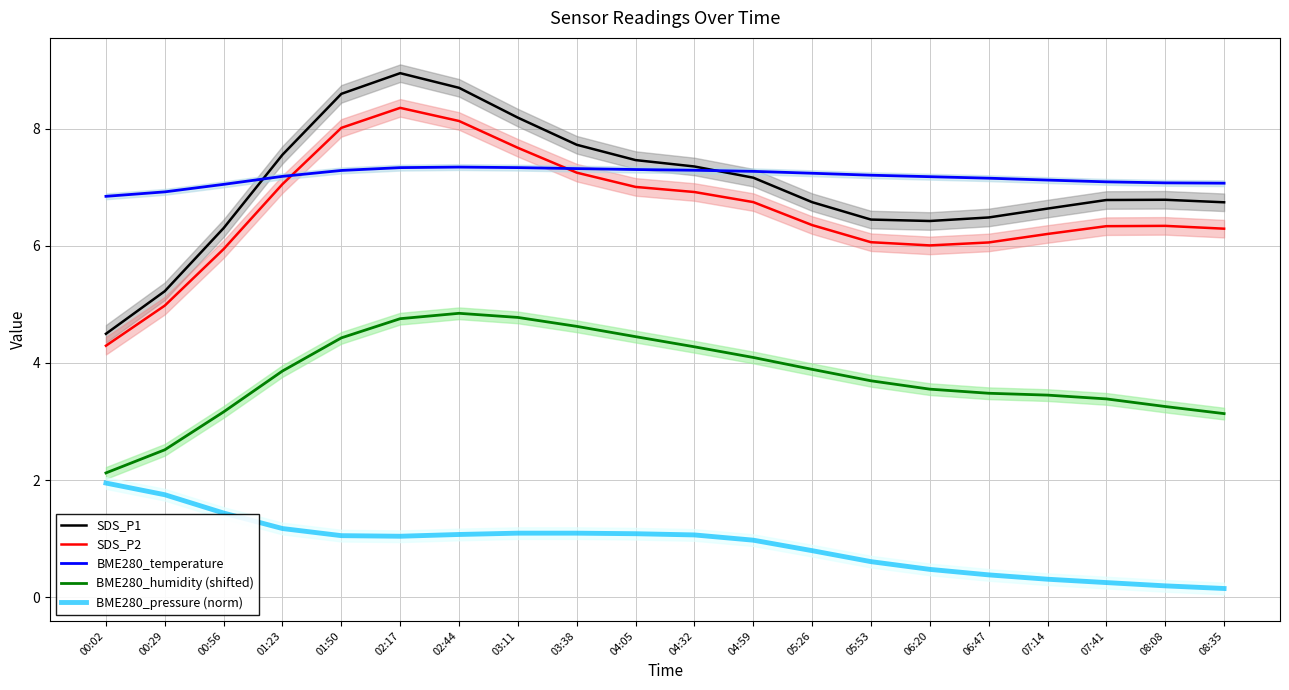

What is the difference between the SDS_P2 values at 00:56 and 03:38?

1.3